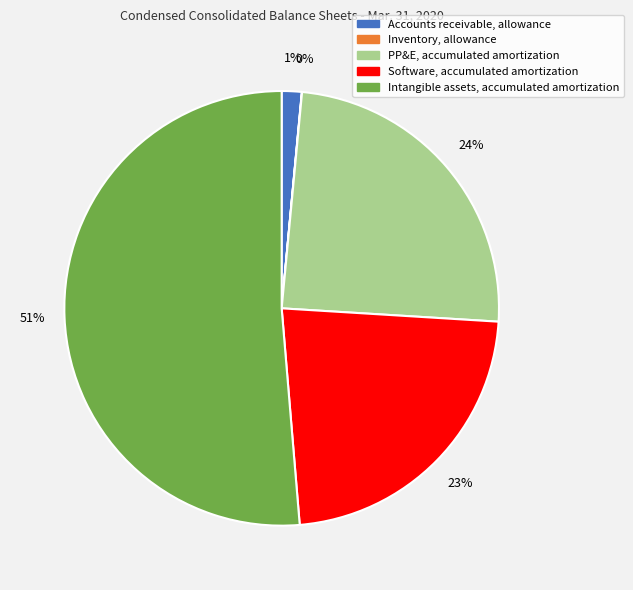

Is there any slice that represents more than half of the pie?

Yes